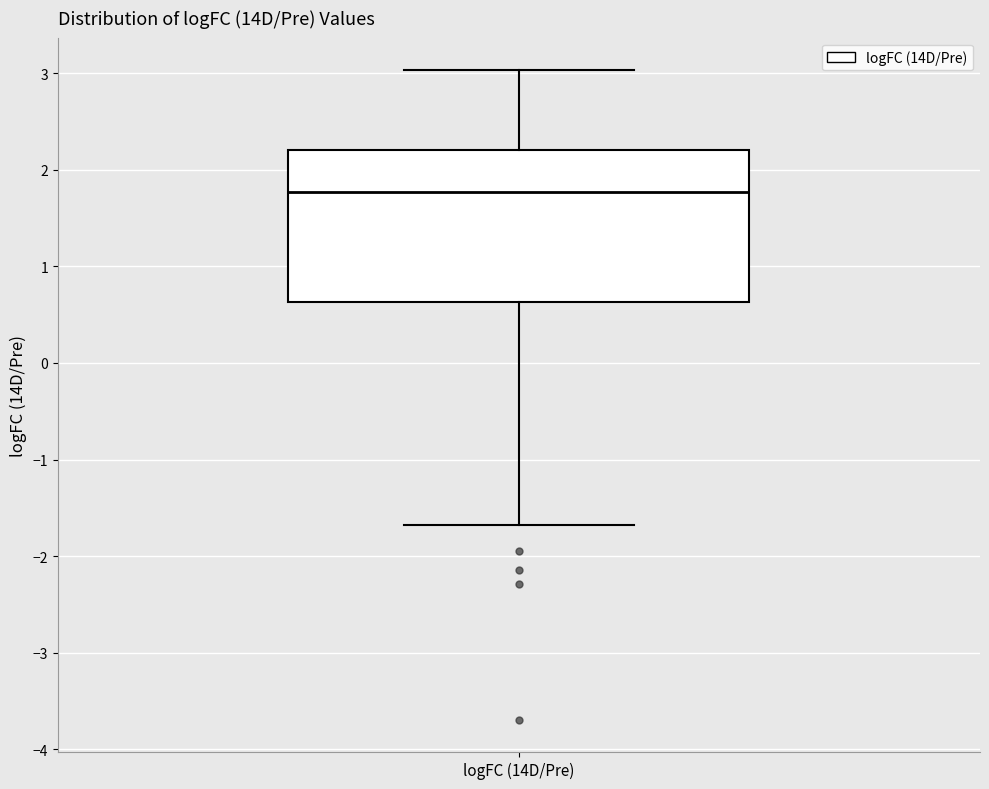

Read this box plot against the y-axis: the position of the median line, the range covered by the box, and the ends of both whiskers. The values are not printed on the chart, so give them approximately, as read against the axis.

median 1.8, box 0.6 to 2.2, whiskers -1.7 to 3.0